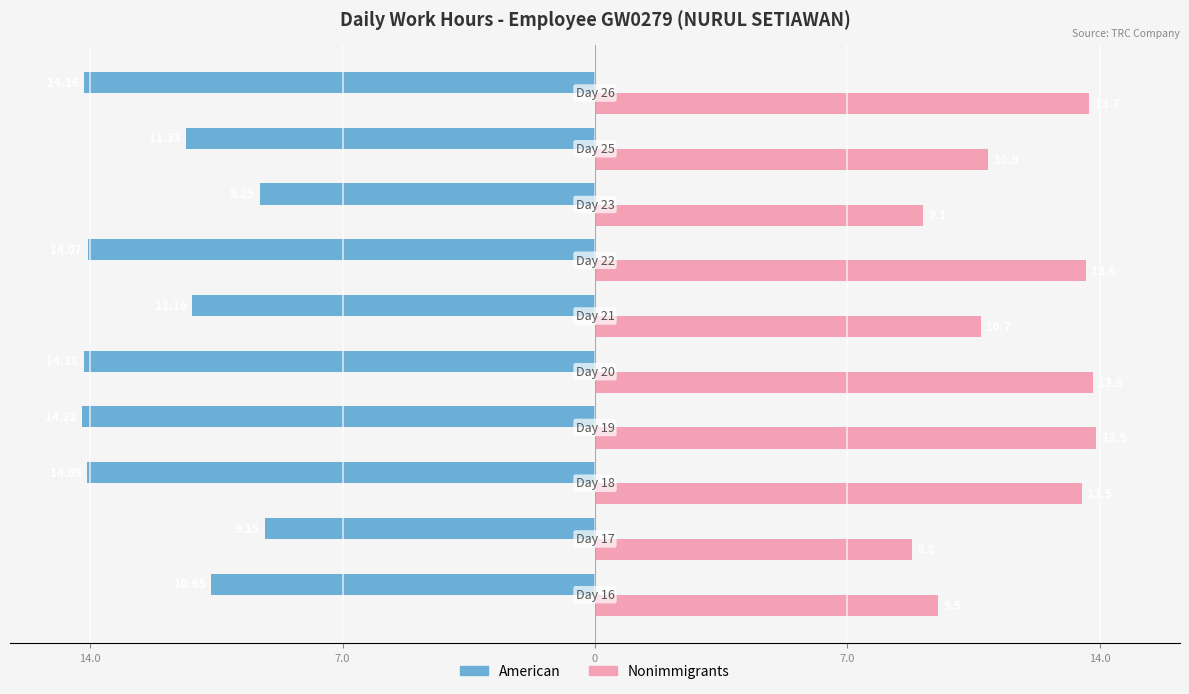

What are all the series names shown in the legend?

American, Nonimmigrants